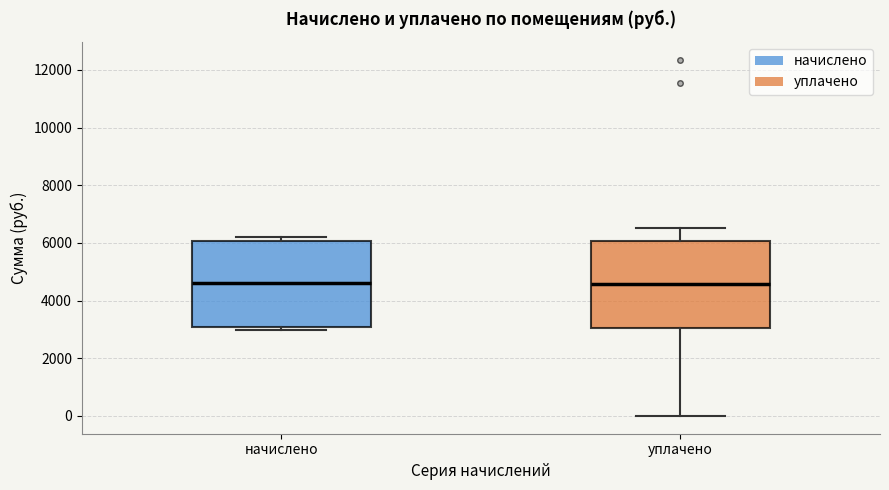

Reading left to right, read every box against the y-axis: the position of its median line, the range the box covers, and the ends of its whiskers. The values are not printed on the chart, so give them approximately, as read against the axis.

начислено: median 4600, box 3000 to 6000, whiskers 3000 (just below the box's lower edge) to 6200
уплачено: median 4600, box 3000 to 6000, whiskers 0 to 6600